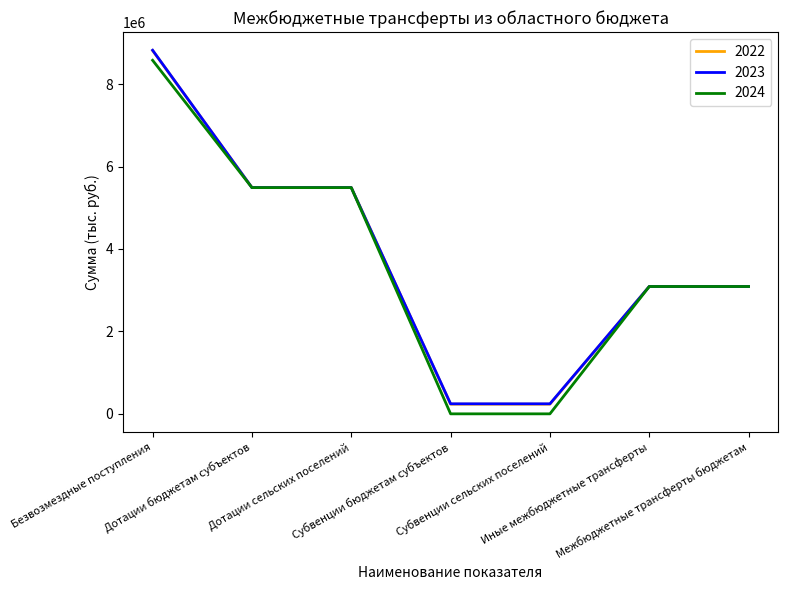

What is the maximum value shown in the chart?

8822200